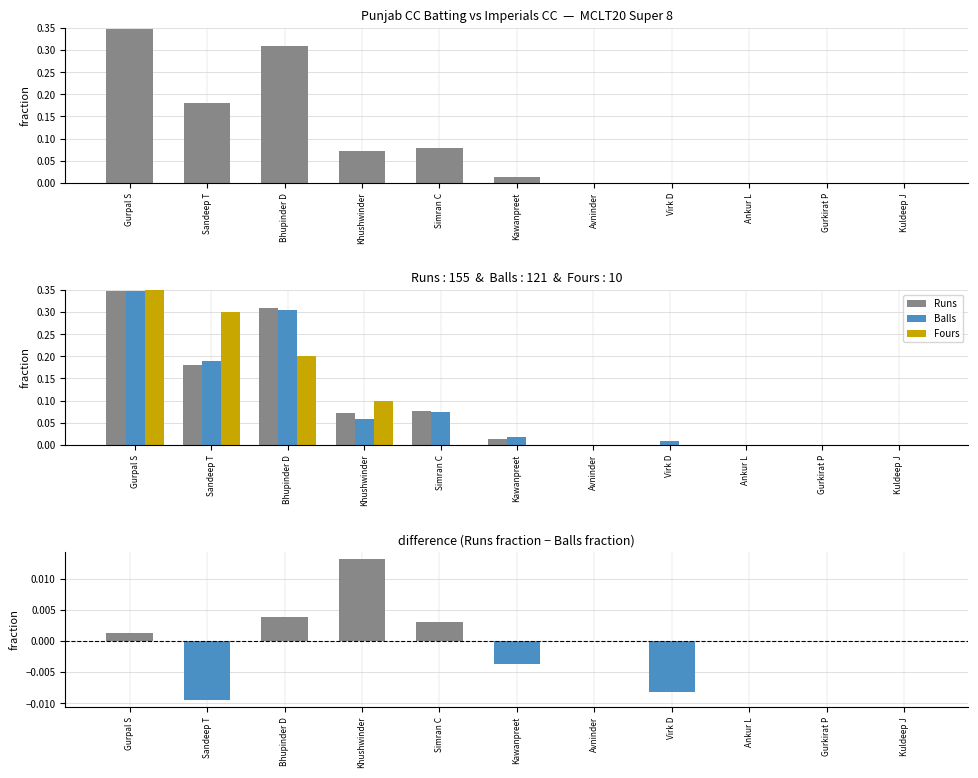

How many data points does each series have?

11